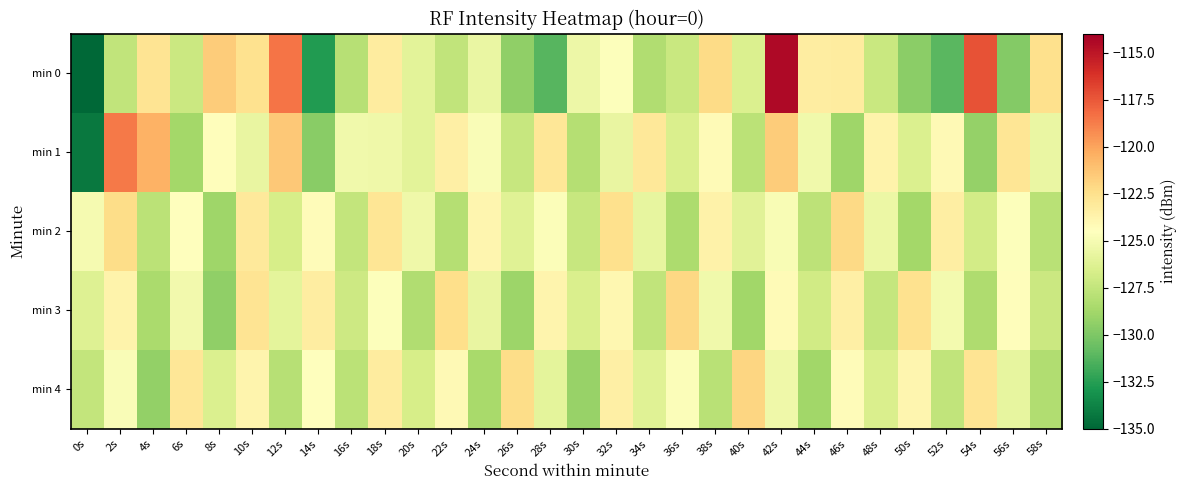

Reading right to left, transcribe all the data shown in this chart.

min 0: 58s=-122.5	56s=-129.8	54s=-117.3	52s=-131.1	50s=-129.5	48s=-127.2	46s=-123.3	44s=-123.3	42s=-114.5	40s=-126.5	38s=-122.3	36s=-127.3	34s=-128.2	32s=-124.6	30s=-125.5	28s=-131.1	26s=-129.4	24s=-125.6	22s=-127.6	20s=-126.0	18s=-123.2	16s=-128.0	14s=-132.6	12s=-118.4	10s=-122.6	8s=-121.6	6s=-127.2	4s=-122.7	2s=-127.6	0s=-217.0
min 1: 58s=-125.6	56s=-122.8	54s=-129.2	52s=-124.1	50s=-126.4	48s=-123.7	46s=-128.9	44s=-125.3	42s=-121.6	40s=-127.8	38s=-124.2	36s=-126.5	34s=-123.0	32s=-125.7	30s=-128.1	28s=-122.9	26s=-127.3	24s=-124.8	22s=-123.5	20s=-126.0	18s=-125.3	16s=-125.3	14s=-129.6	12s=-121.4	10s=-125.7	8s=-124.4	6s=-128.7	4s=-120.5	2s=-118.6	0s=-134.2
min 2: 58s=-127.9	56s=-124.6	54s=-126.8	52s=-123.4	50s=-128.7	48s=-125.5	46s=-122.2	44s=-127.7	42s=-124.9	40s=-126.1	38s=-123.6	36s=-128.4	34s=-125.8	32s=-122.5	30s=-127.3	28s=-124.7	26s=-126.2	24s=-123.9	22s=-128.1	20s=-125.4	18s=-122.8	16s=-127.5	14s=-124.3	12s=-126.7	10s=-123.1	8s=-128.9	6s=-124.5	4s=-127.8	2s=-122.3	0s=-125.0
min 3: 58s=-127.2	56s=-124.4	54s=-128.3	52s=-125.1	50s=-122.6	48s=-127.4	46s=-123.5	44s=-126.9	42s=-124.2	40s=-128.8	38s=-125.3	36s=-122.1	34s=-127.6	32s=-124.0	30s=-126.5	28s=-123.8	26s=-129.0	24s=-125.7	22s=-122.4	20s=-128.2	18s=-124.6	16s=-127.1	14s=-123.3	12s=-125.9	10s=-122.7	8s=-129.4	6s=-125.2	4s=-128.5	2s=-123.7	0s=-126.3
min 4: 58s=-128.2	56s=-125.8	54s=-122.7	52s=-127.6	50s=-123.9	48s=-126.5	46s=-124.3	44s=-128.8	42s=-125.4	40s=-122.0	38s=-127.9	36s=-124.7	34s=-126.2	32s=-123.5	30s=-129.1	28s=-125.9	26s=-122.3	24s=-128.6	22s=-124.1	20s=-126.7	18s=-123.2	16s=-127.8	14s=-124.5	12s=-128.0	10s=-123.8	8s=-126.4	6s=-122.9	4s=-129.3	2s=-124.8	0s=-127.5